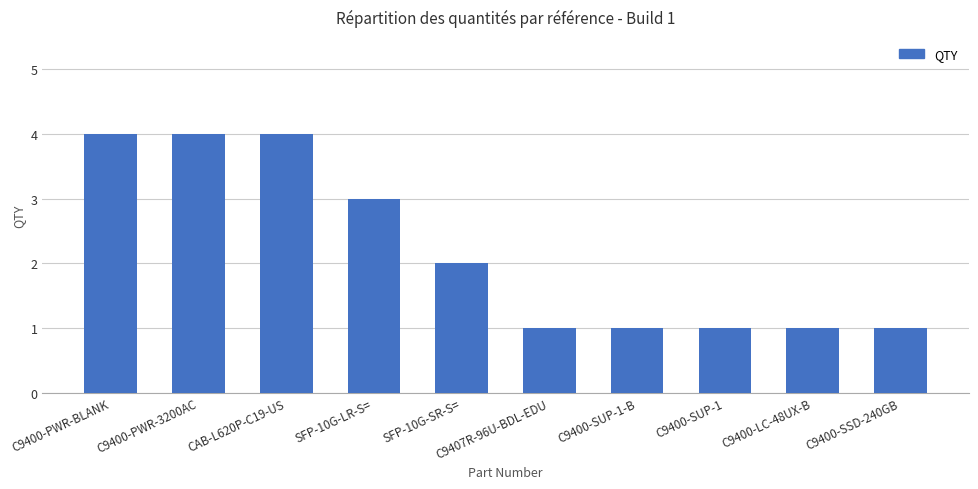

What is the sum of all values?

22